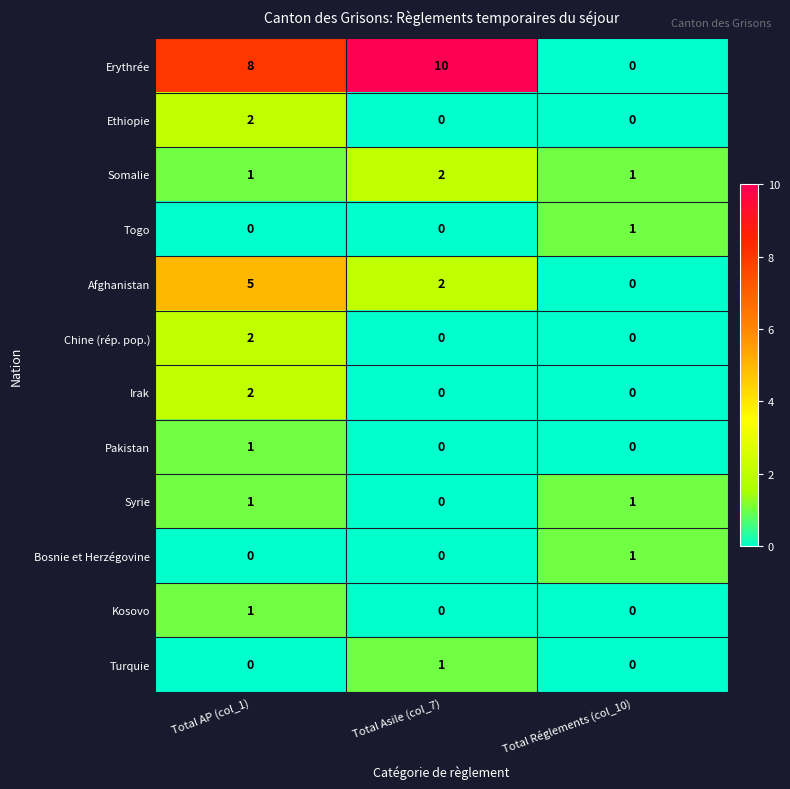

Is the value of Bosnie et Herzégovine at Total Réglements (col_10) greater than the value of Ethiopie at Total Réglements (col_10)?

Yes